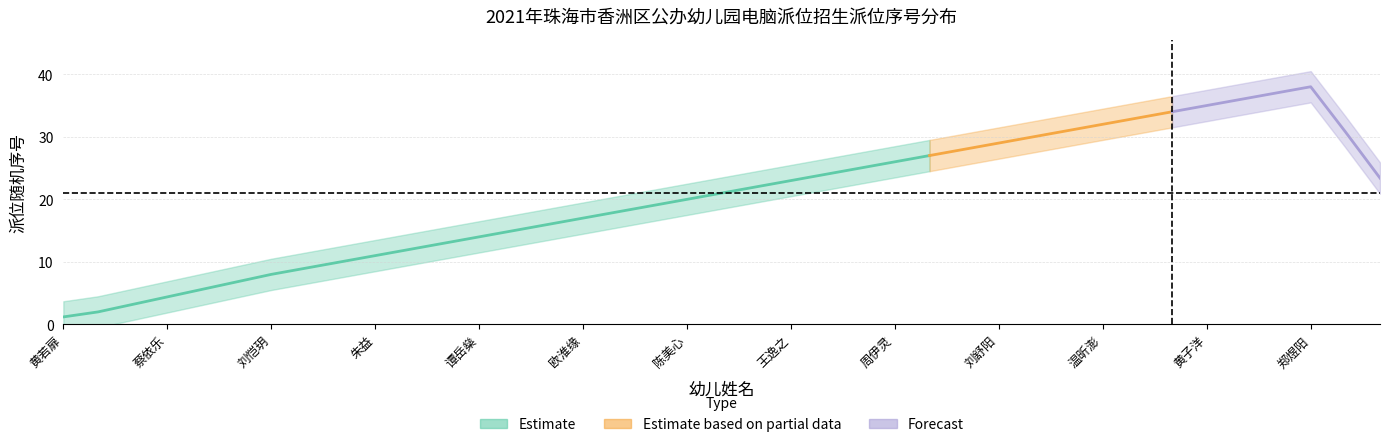

How many values exceed 21?

19